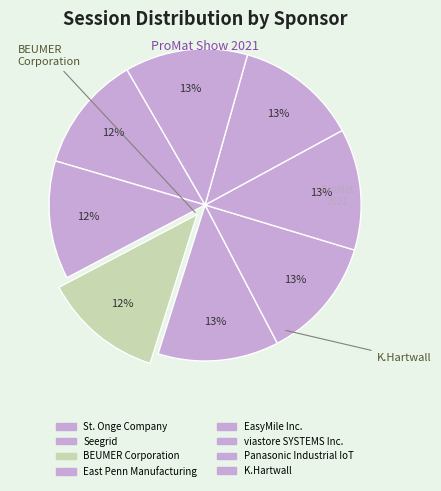

How many slices are in this pie chart?

8